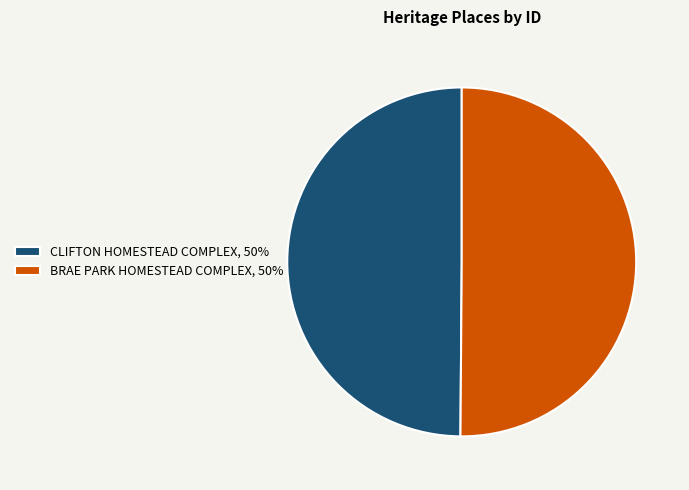

What is the ratio of the value at BRAE PARK HOMESTEAD COMPLEX, 50% to the value at CLIFTON HOMESTEAD COMPLEX, 50%?

1.0